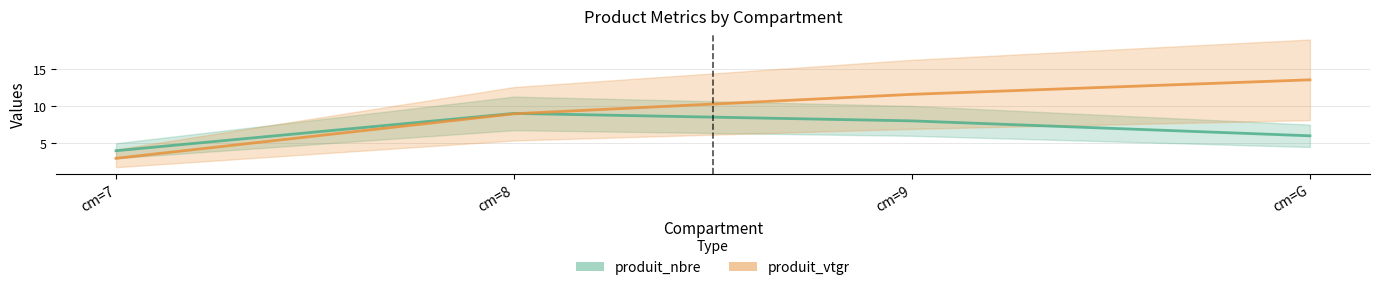

After their last crossing, which series has the higher values: produit_nbre or produit_vtgr?

produit_vtgr